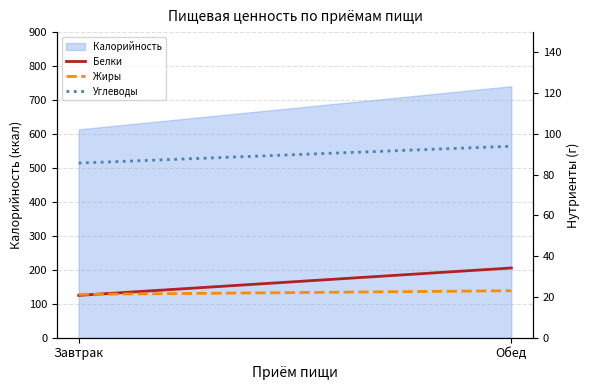

What is the sum of the Белки values at Завтрак and Обед?

55.0